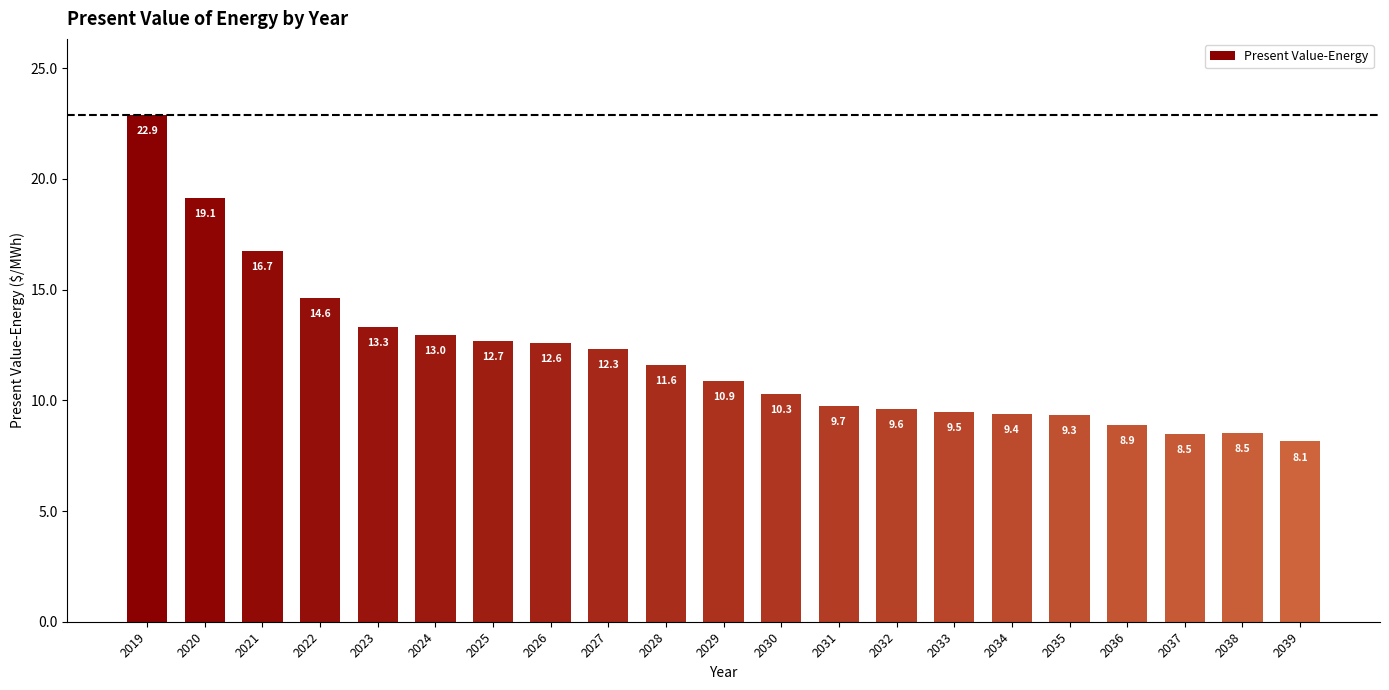

Reading left to right, what are all the values shown in this chart?

22.9	19.1	16.7	14.6	13.3	13.0	12.7	12.6	12.3	11.6	10.9	10.3	9.7	9.6	9.5	9.4	9.3	8.9	8.5	8.5	8.1